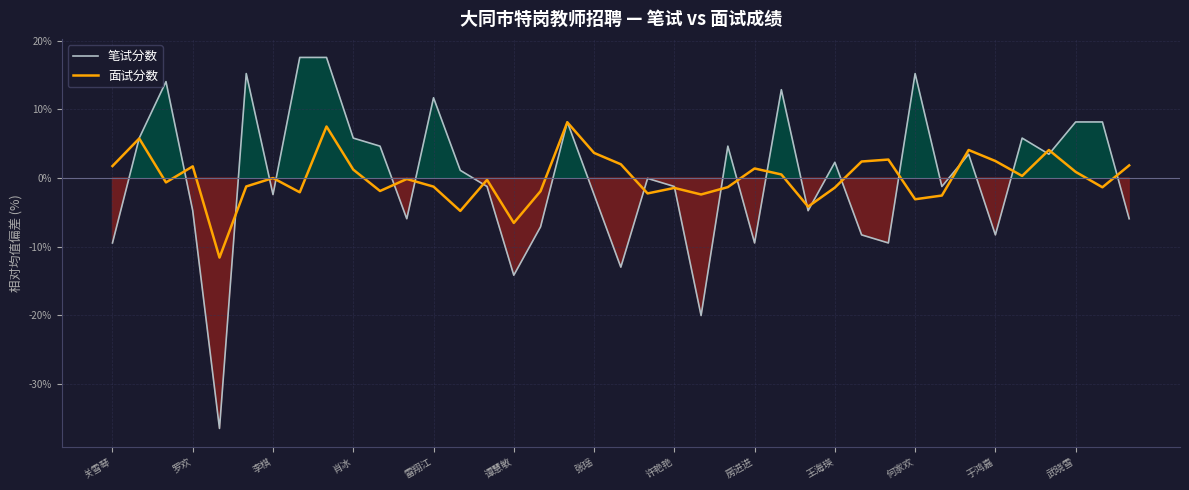

What is the minimum value for 面试分数?

-11.6